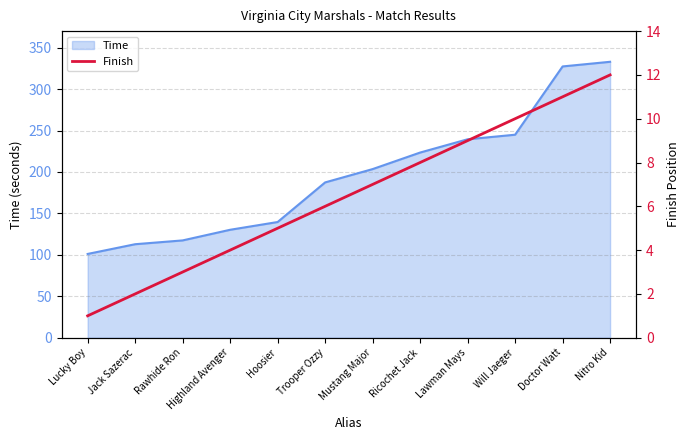

Which category has the highest value across all series?

Nitro Kid